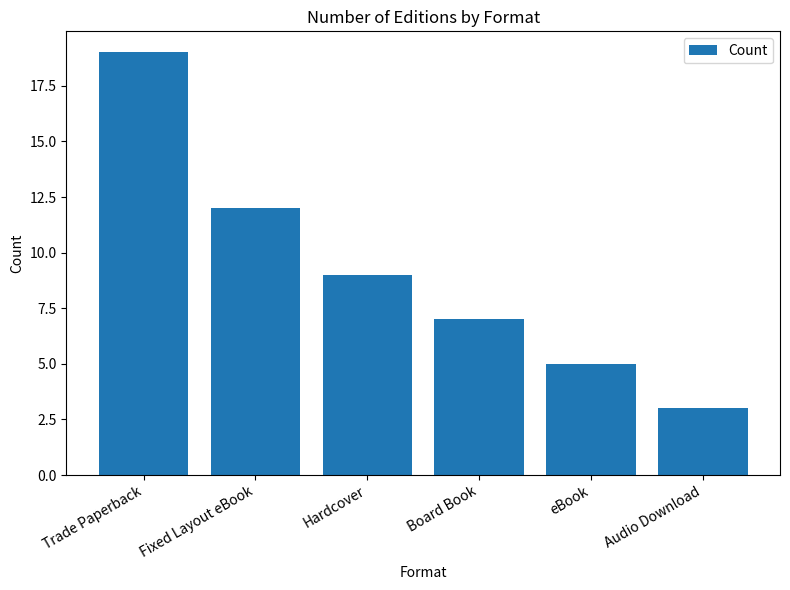

What is the difference between the values at Fixed Layout eBook and eBook?

7